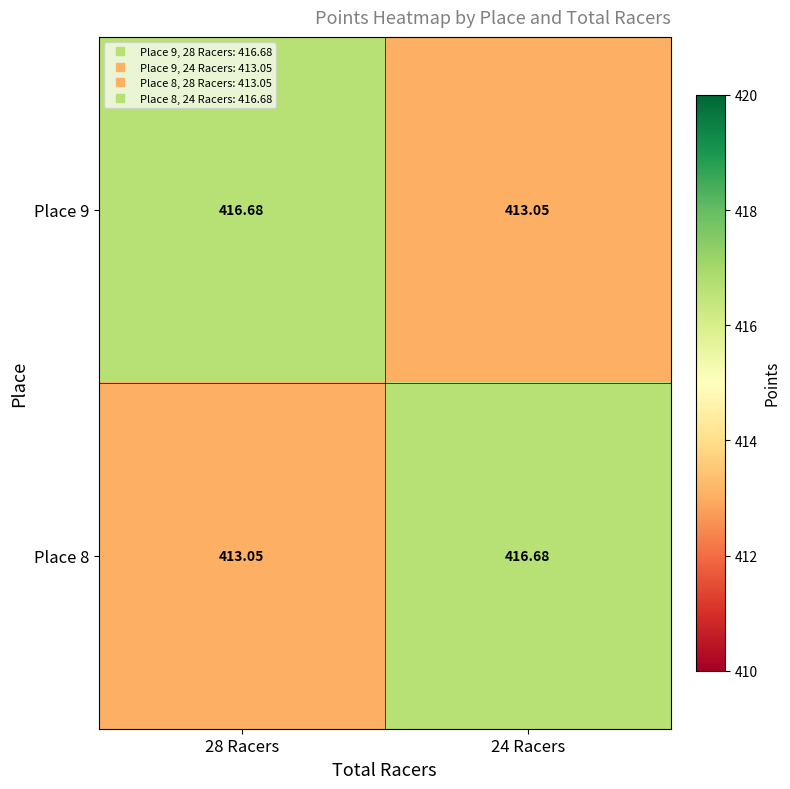

Is the value of Place 8 at 24 Racers greater than the value of Place 9 at 24 Racers?

Yes